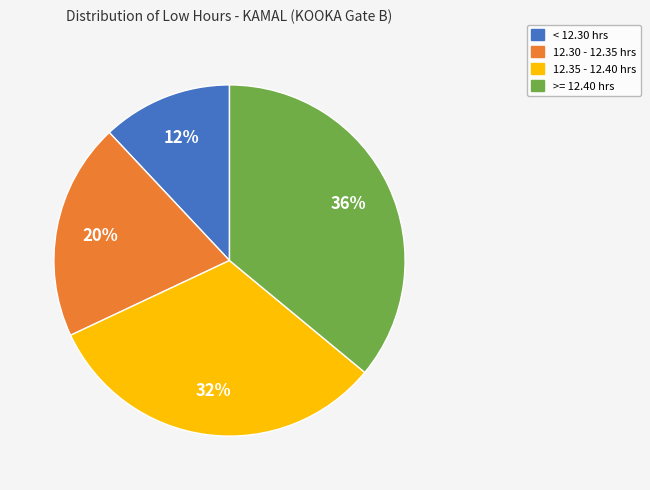

How many segments does this pie chart have?

4